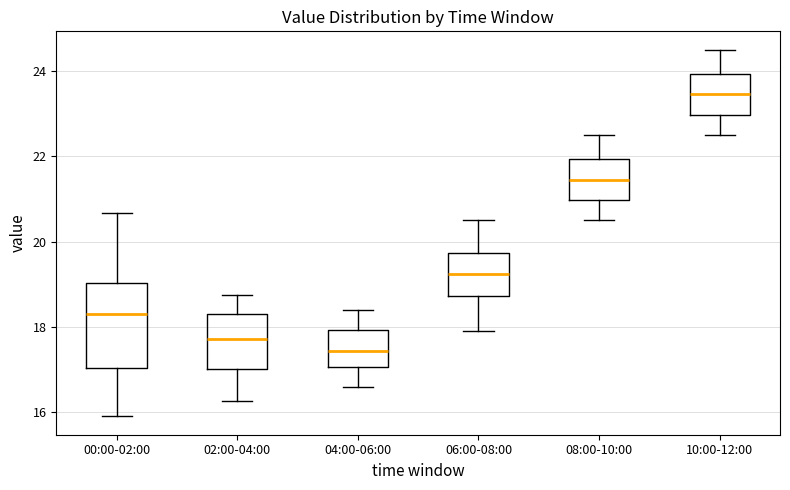

Reading left to right, read every box against the y-axis: the position of its median line, the range the box covers, and the ends of its whiskers. The values are not printed on the chart, so give them approximately, as read against the axis.

00:00-02:00: median 18.4, box 17.0 to 19.0, whiskers 16.0 to 20.6
02:00-04:00: median 17.8, box 17.0 to 18.4, whiskers 16.2 to 18.8
04:00-06:00: median 17.4, box 17.0 to 18.0, whiskers 16.6 to 18.4
06:00-08:00: median 19.2, box 18.8 to 19.8, whiskers 18.0 to 20.6
08:00-10:00: median 21.4, box 21.0 to 22.0, whiskers 20.6 to 22.6
10:00-12:00: median 23.4, box 23.0 to 24.0, whiskers 22.6 to 24.6